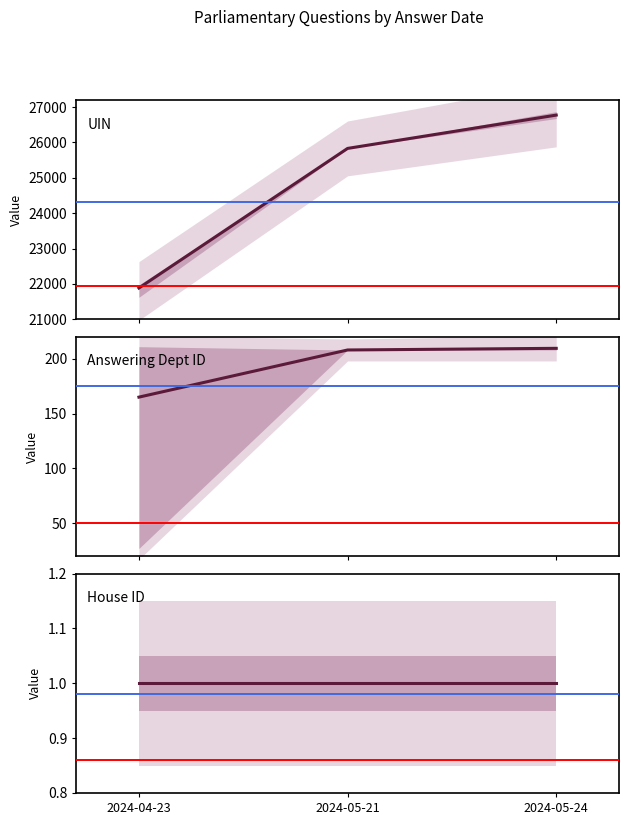

What is the approximate value of Answering Dept ID at 2024-04-23?

165.0